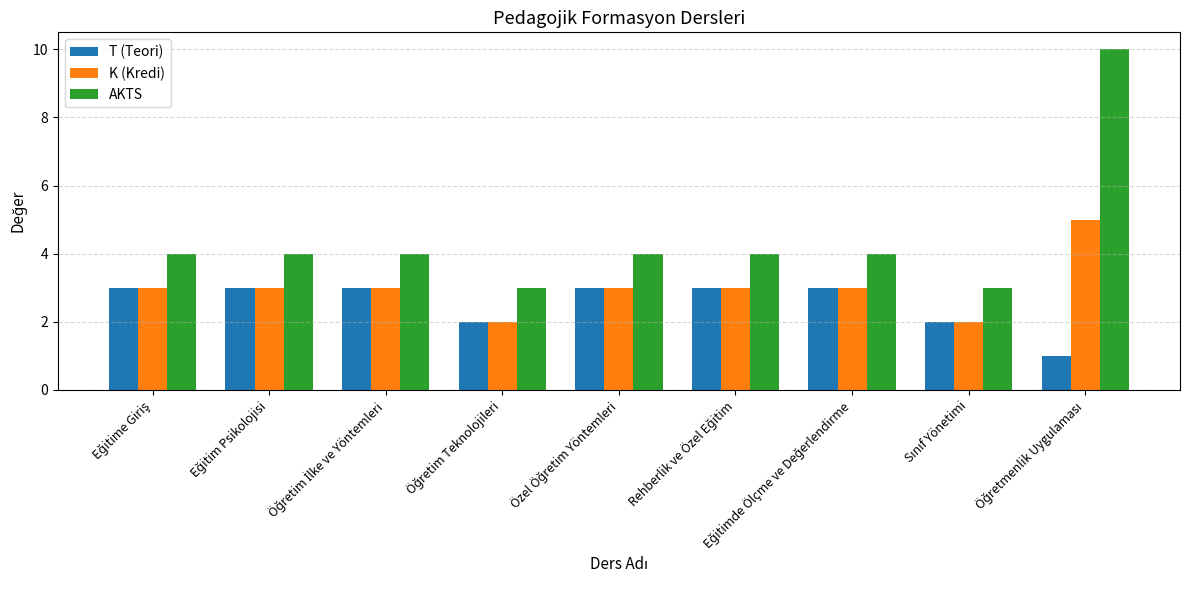

Which series has the widest spread of values?

AKTS